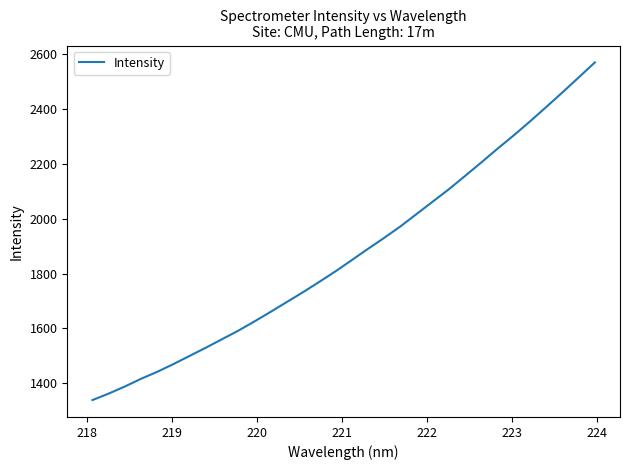

What is the difference between the maximum and minimum values?

1232.7